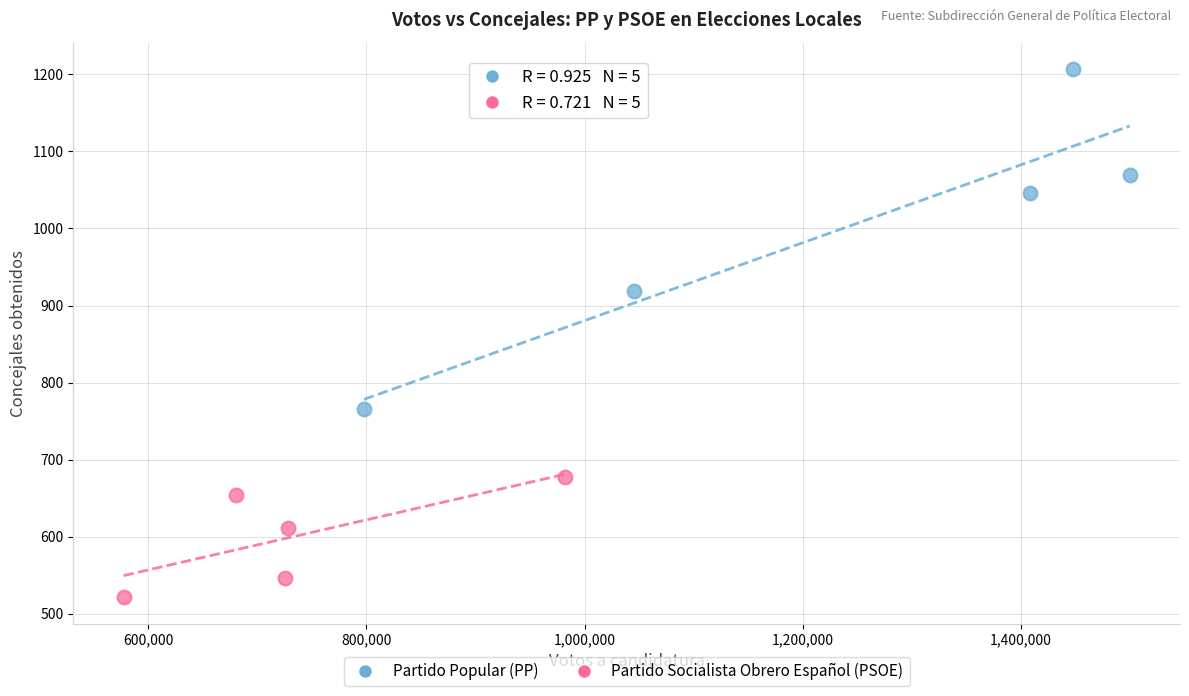

Which series contains the highest Y value?

Partido Popular (PP)